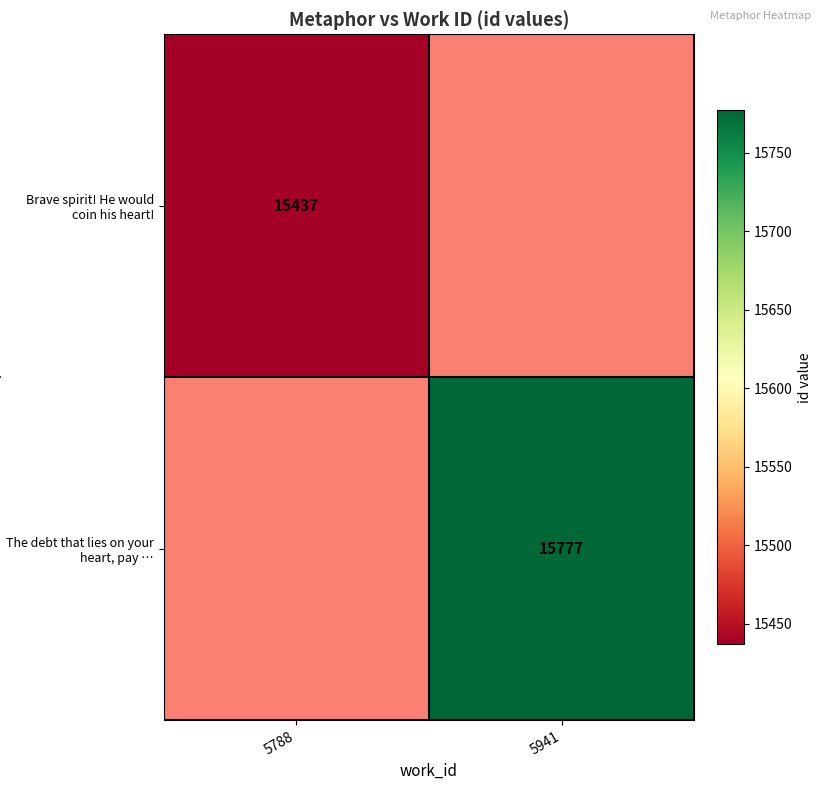

True or false: The debt that lies on your heart, pay … has a value of 9526 at 5941.

False